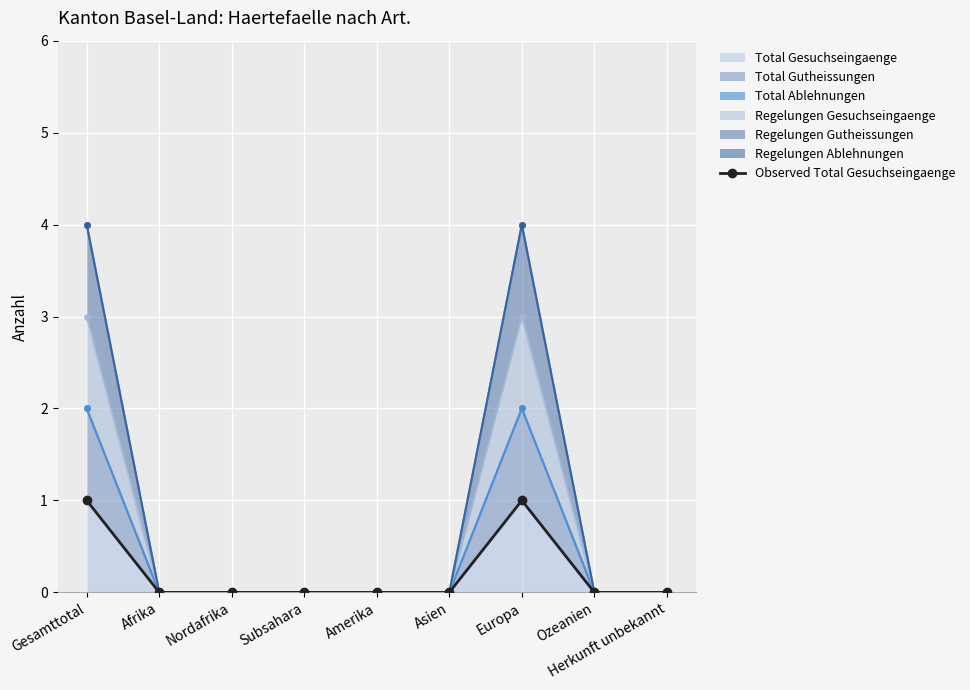

List the labels in order of value, largest first.

Gesamttotal, Europa, Afrika, Nordafrika, Subsahara, Amerika, Asien, Ozeanien, Herkunft unbekannt